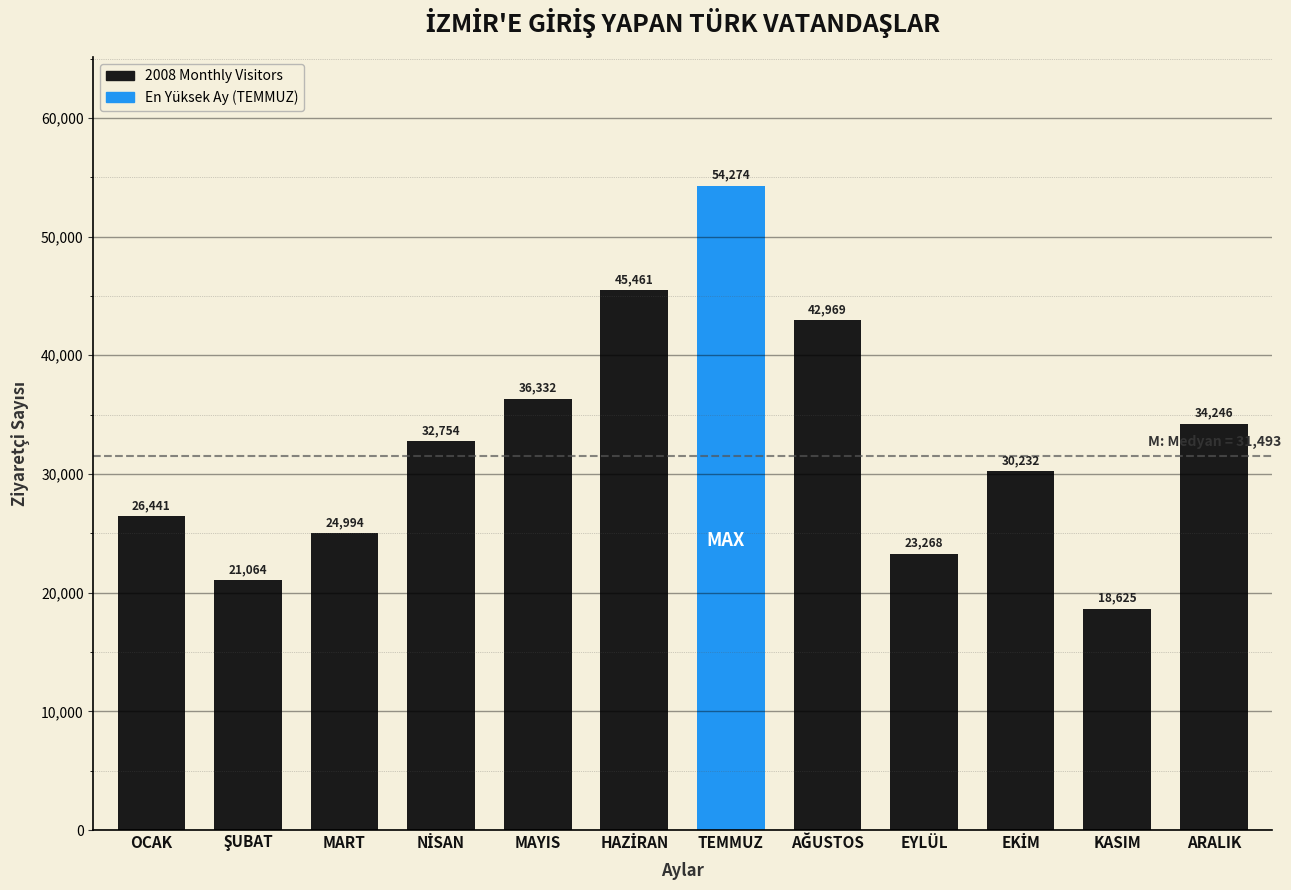

Reading left to right, extract all data points from this chart.

26441	21064	24994	32754	36332	45461	54274	42969	23268	30232	18625	34246